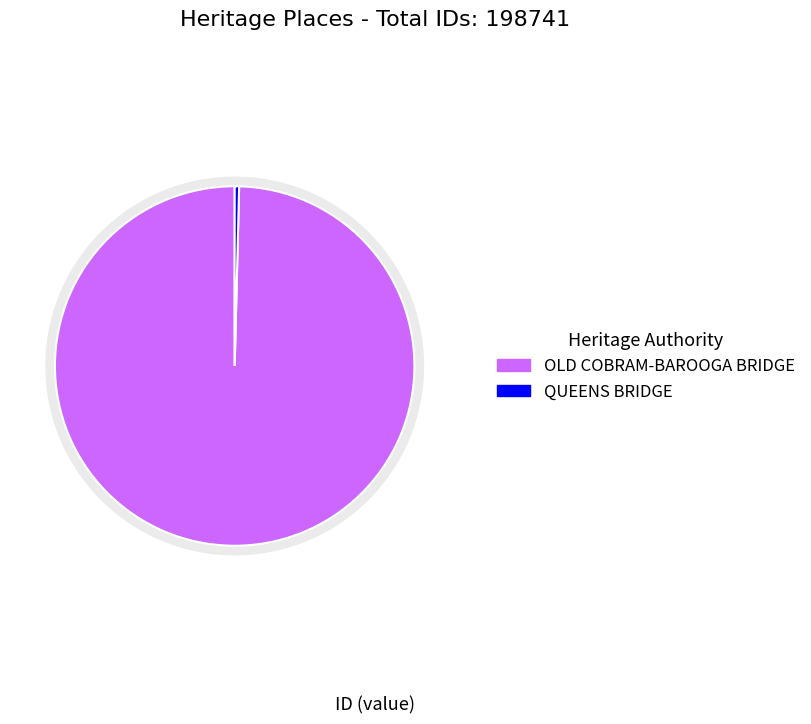

Is there a majority slice in this chart?

Yes